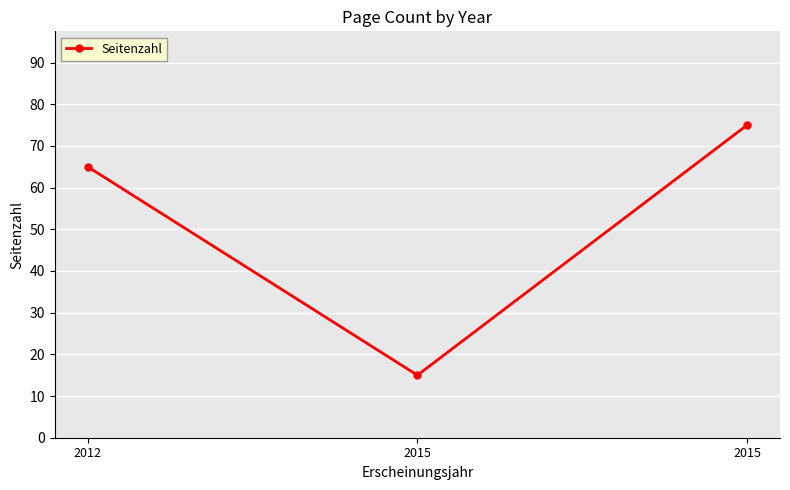

Does the chart have visible grid lines?

Yes